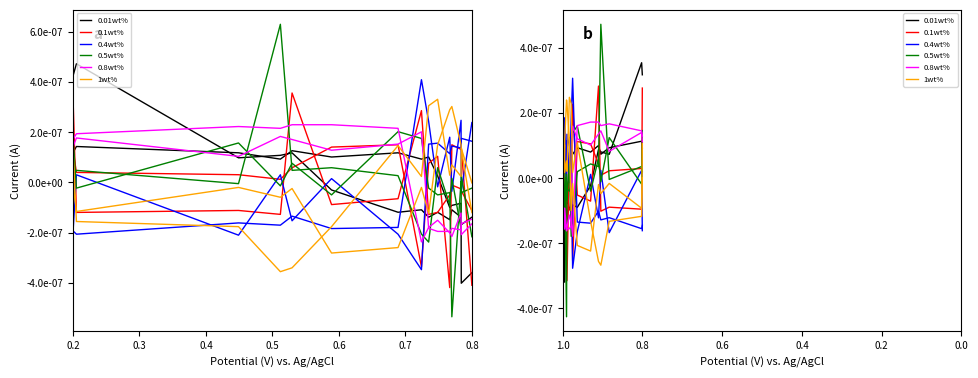

How many lines are shown in the chart?

6